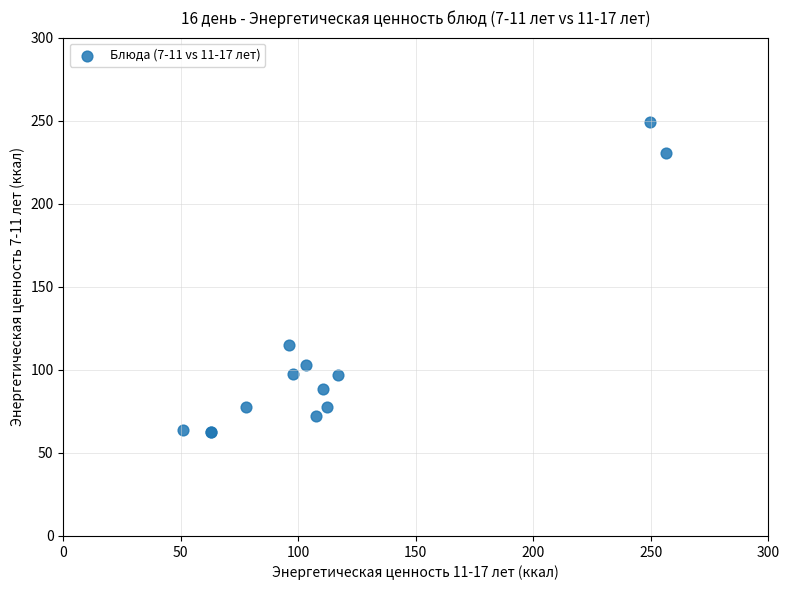

What Y value in the scatter plot is closest to 156?

114.7